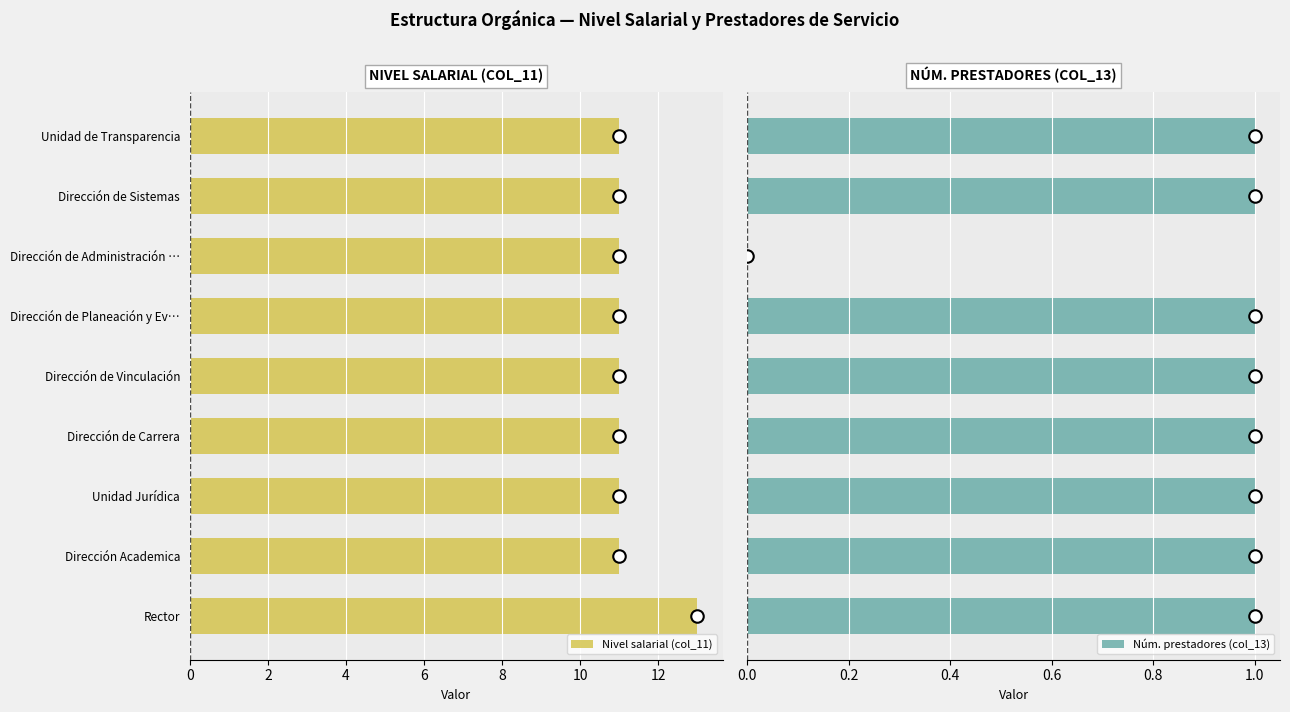

How many values in the Nivel salarial (col_11) series exceed 11?

1